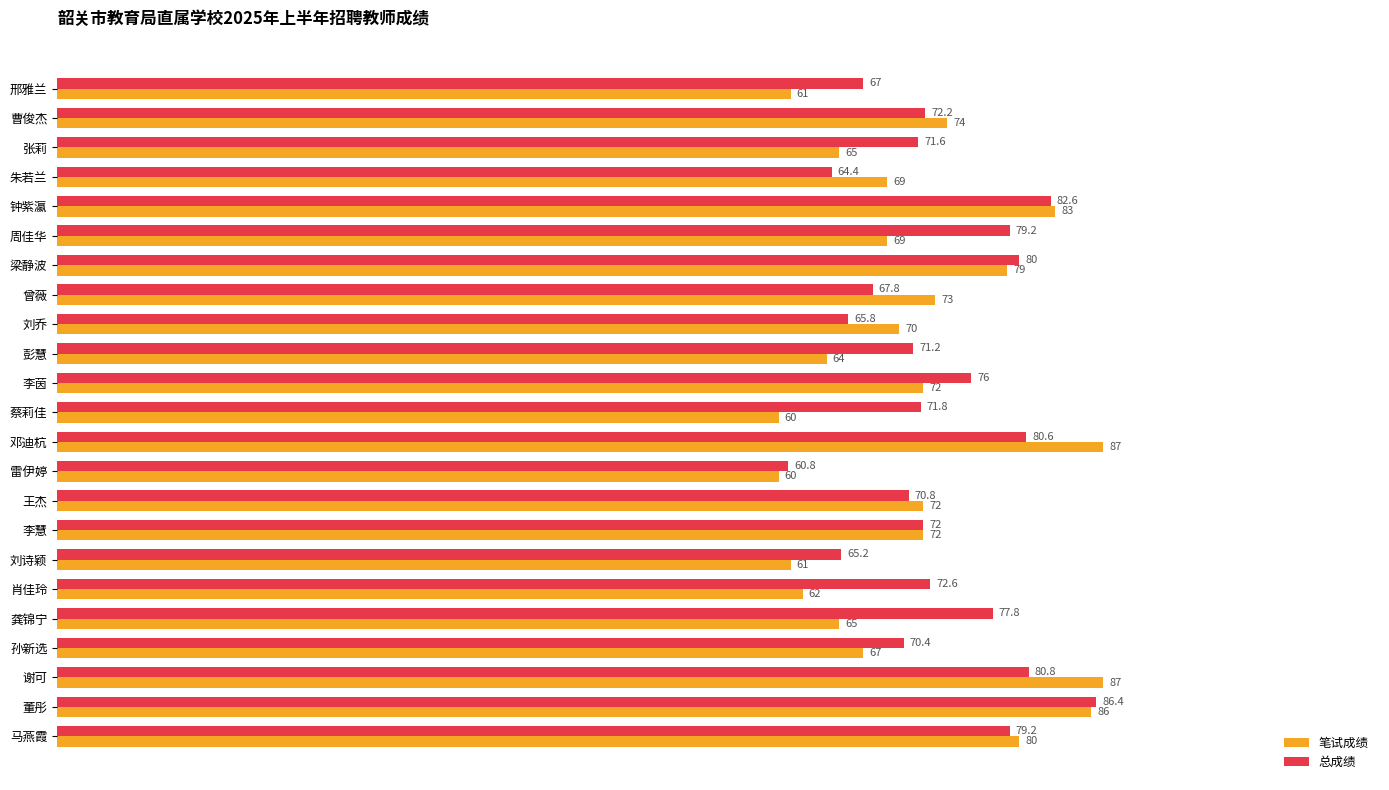

At which label is 总成绩 closest to 73?

肖佳玲